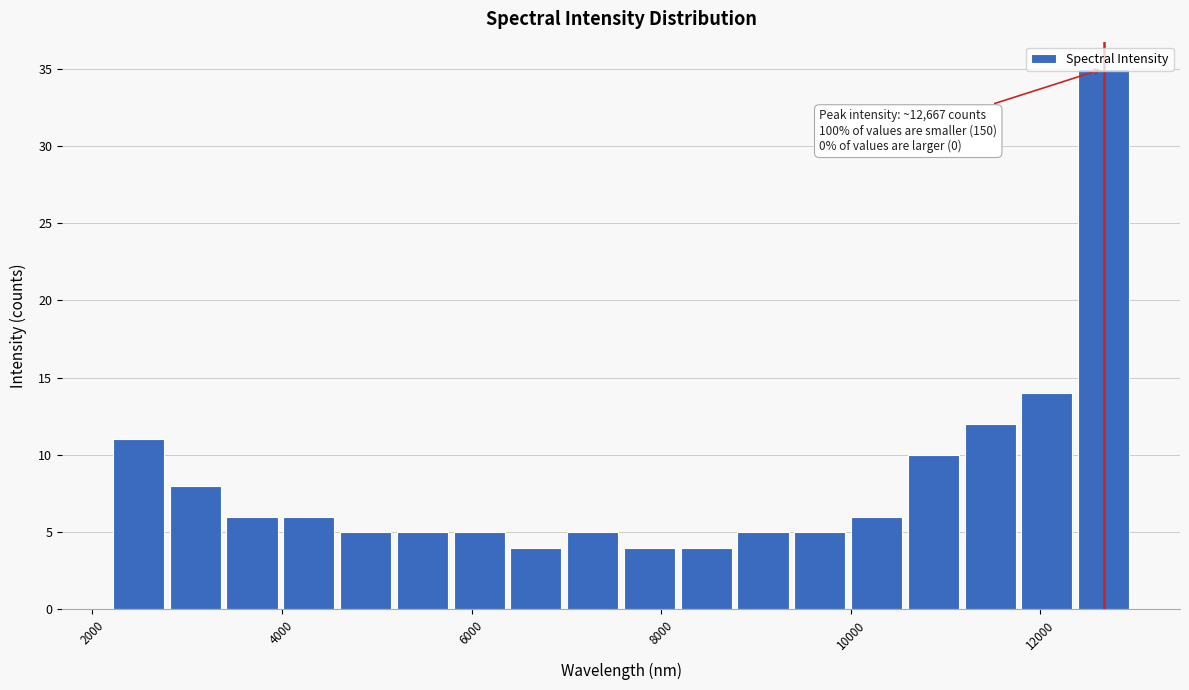

Read against the x-axis, roughly where is the centre of the tallest bar?

12600